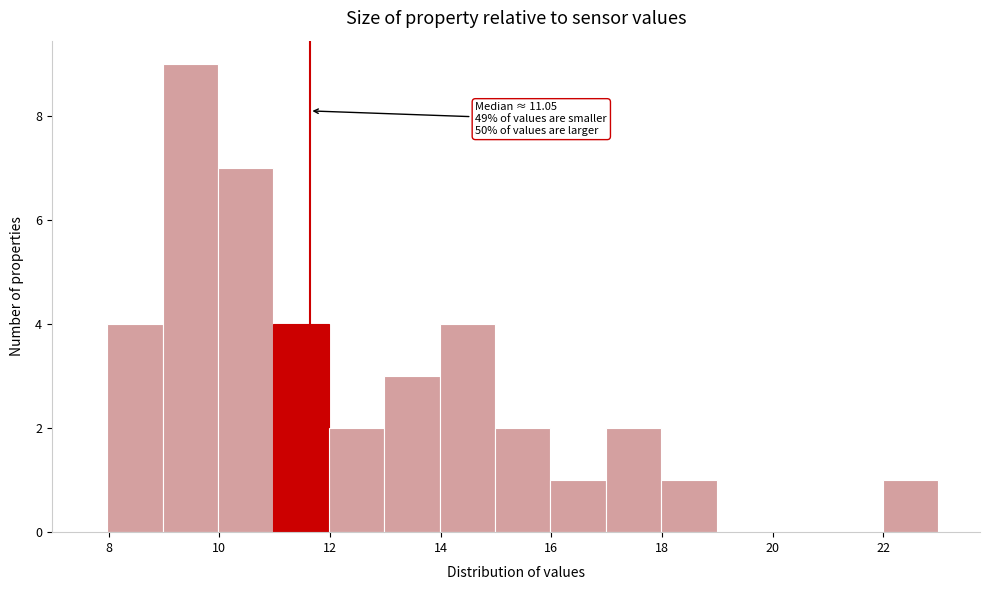

Over which range of the x-axis is the bar tallest?

9 to 10